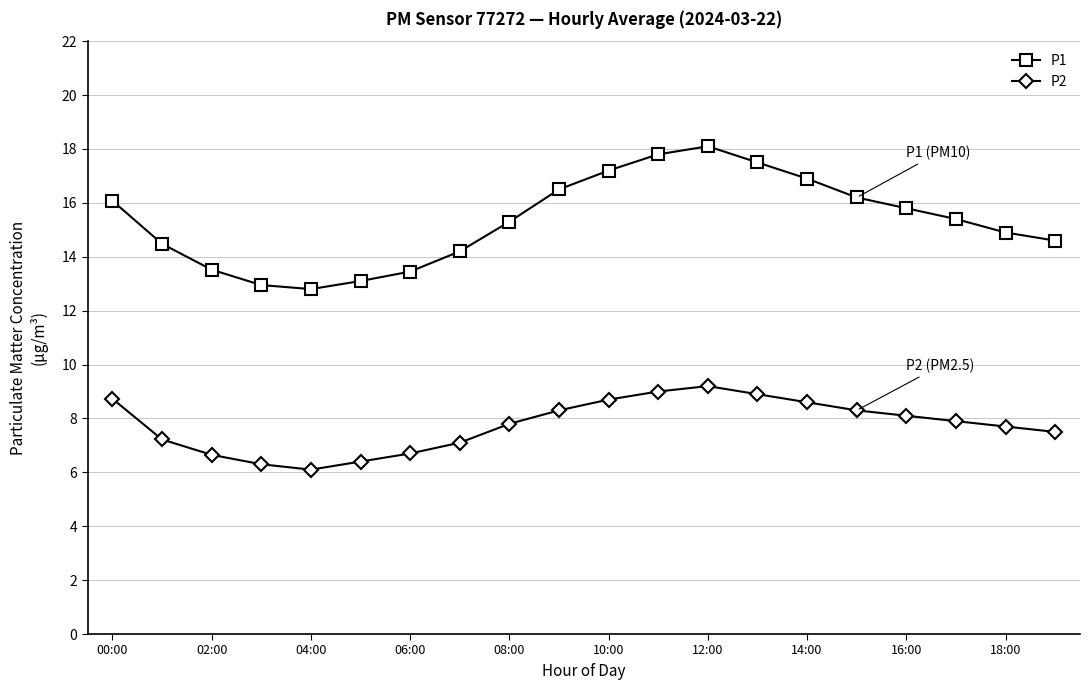

What is the highest value of the P2 series?

9.2